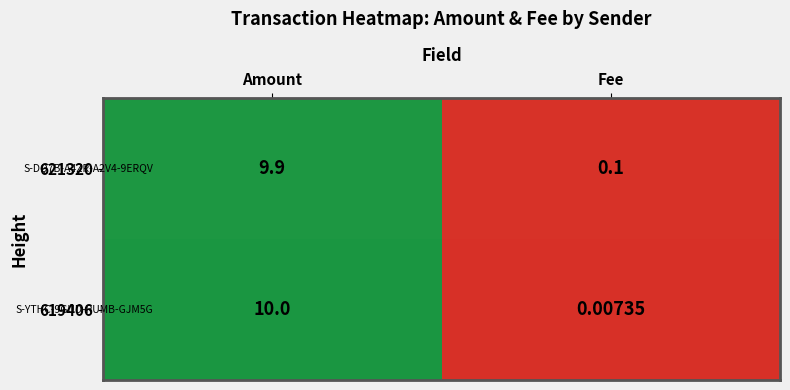

Which series has the largest total across all categories?

619406